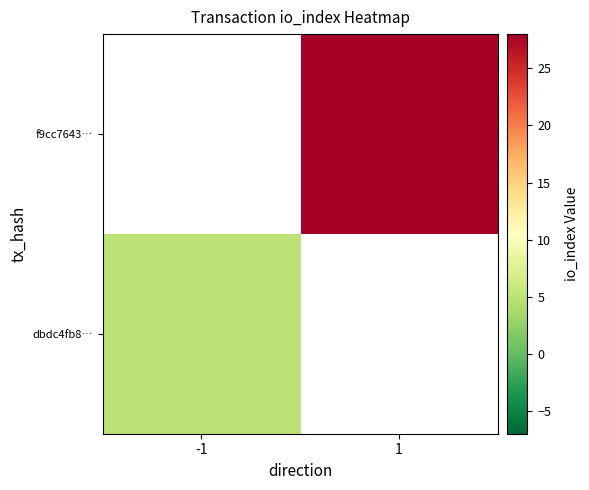

List the series in order of their peak value, highest first.

dbdc4fb8…, f9cc7643…